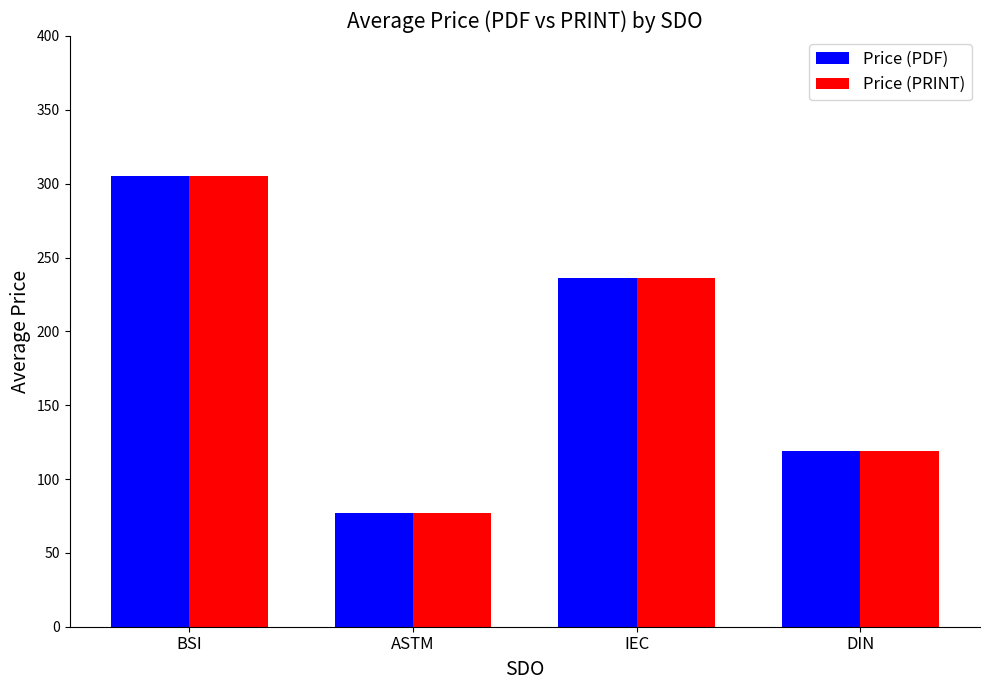

What is the label of the 4th bar from the left?

DIN